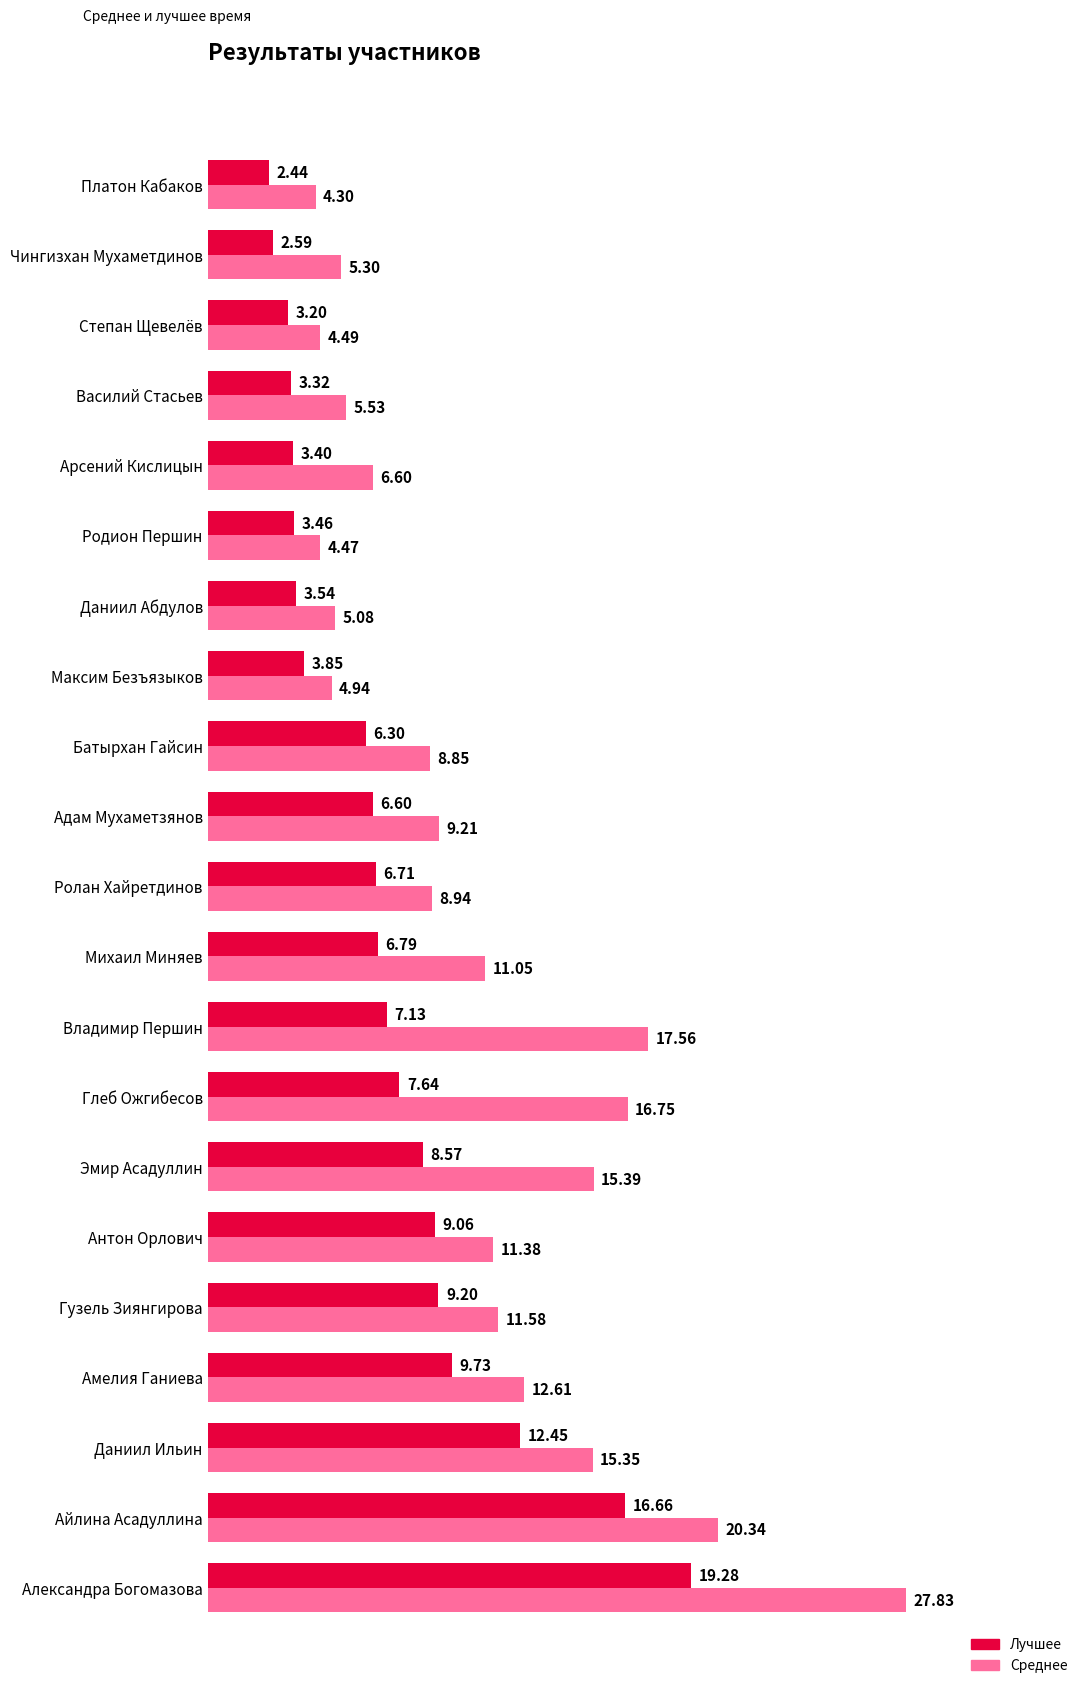

Rank the series by their average value, from lowest to highest.

Лучшее, Среднее